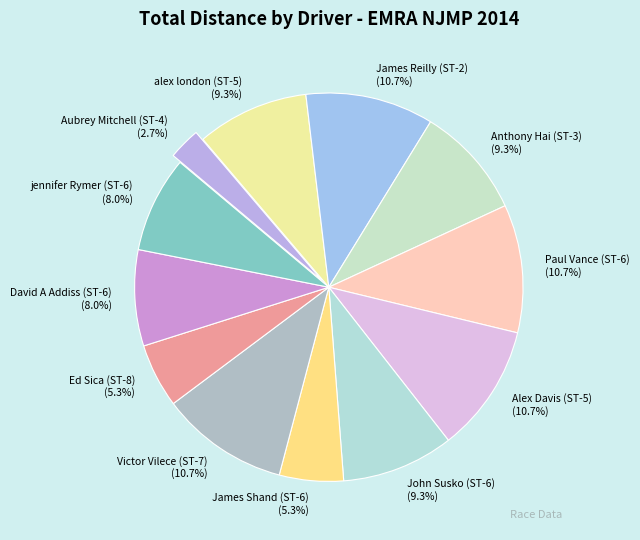

Is there any slice that represents more than half of the pie?

No